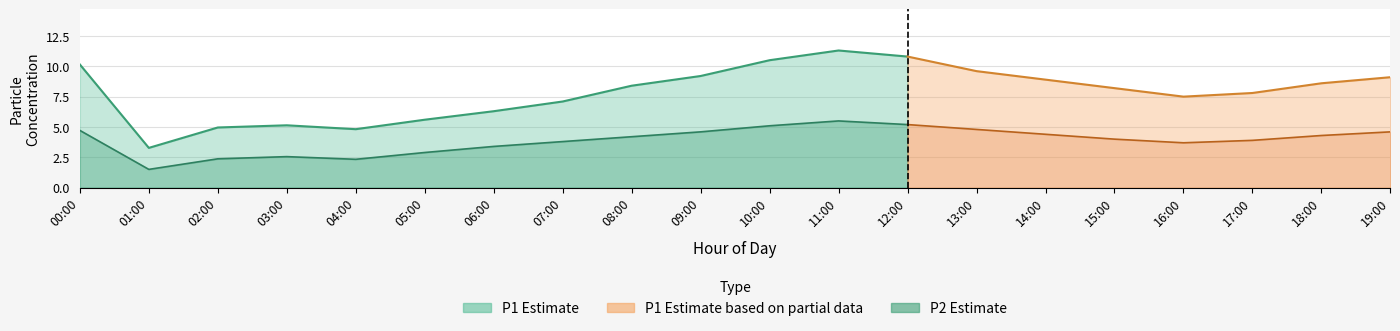

Reading right to left, what are all the values shown in this chart?

P1: 9.1	8.6	7.8	7.5	8.2	8.9	9.6	10.8	11.3	10.5	9.2	8.4	7.1	6.3	5.6	4.8	5.1	5.0	3.3	10.2
P2: 4.6	4.3	3.9	3.7	4.0	4.4	4.8	5.2	5.5	5.1	4.6	4.2	3.8	3.4	2.9	2.3	2.6	2.4	1.5	4.7